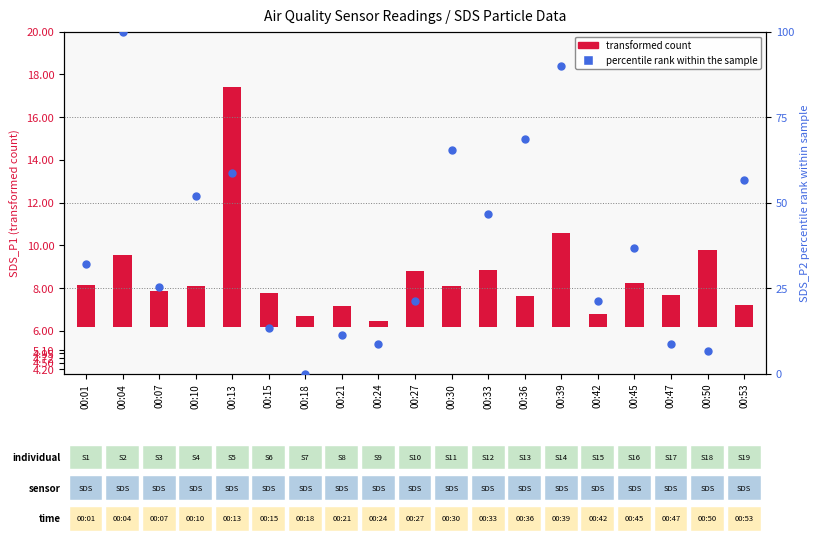

At how many categories does at least one series exceed 36?

9